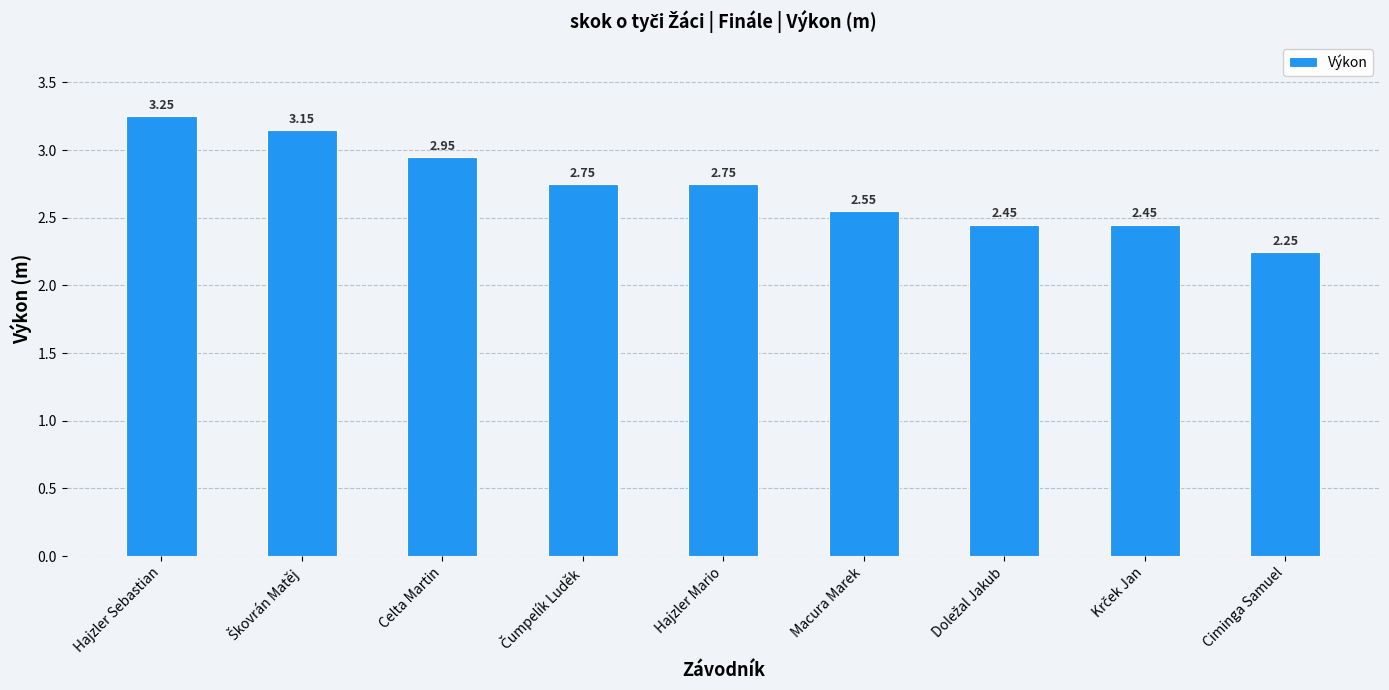

What is the label of the 5th bar from the left?

Hajzler Mario